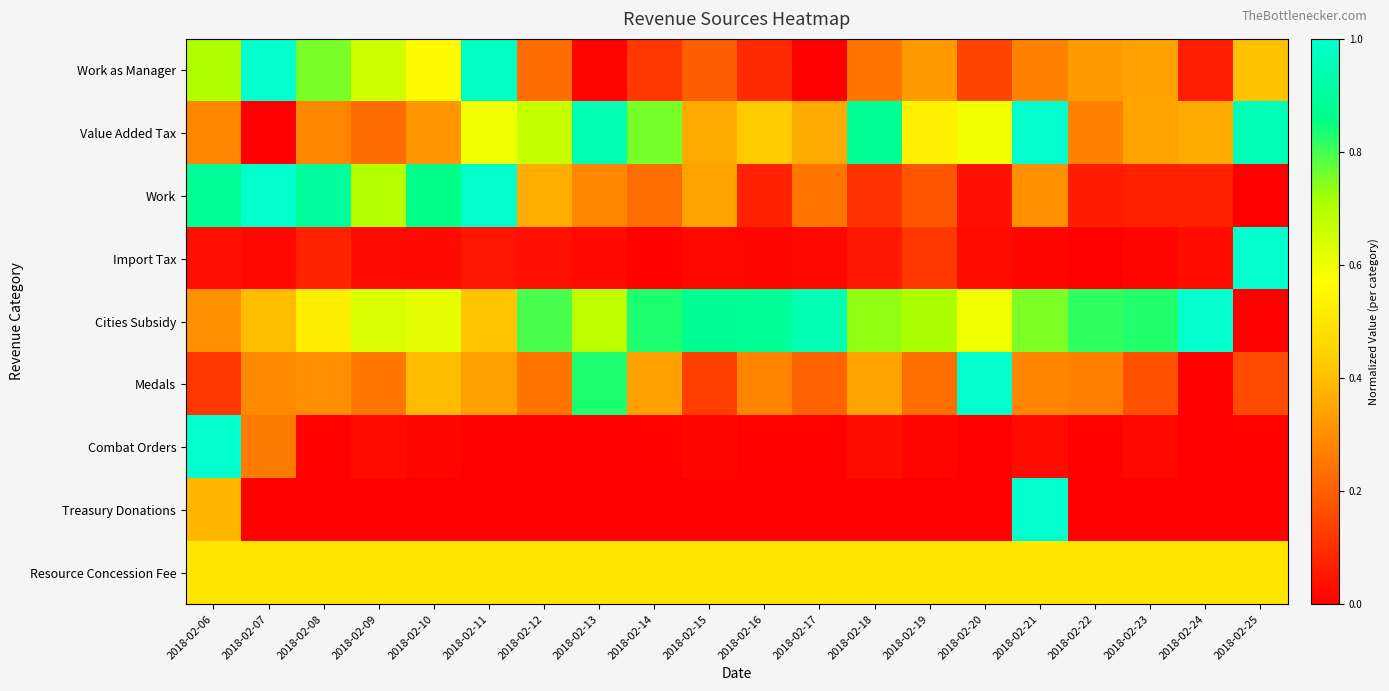

At which category is the sum across all series the highest?

2018-02-06